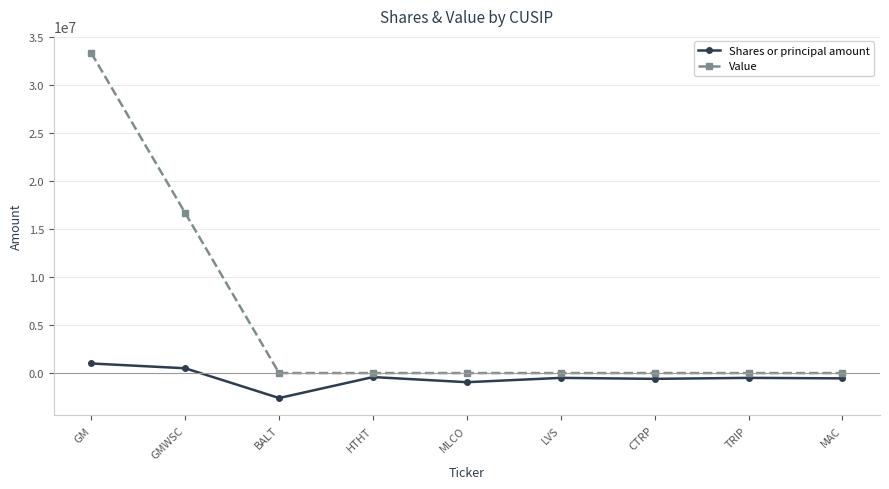

At how many categories does at least one series exceed 10149879?

2